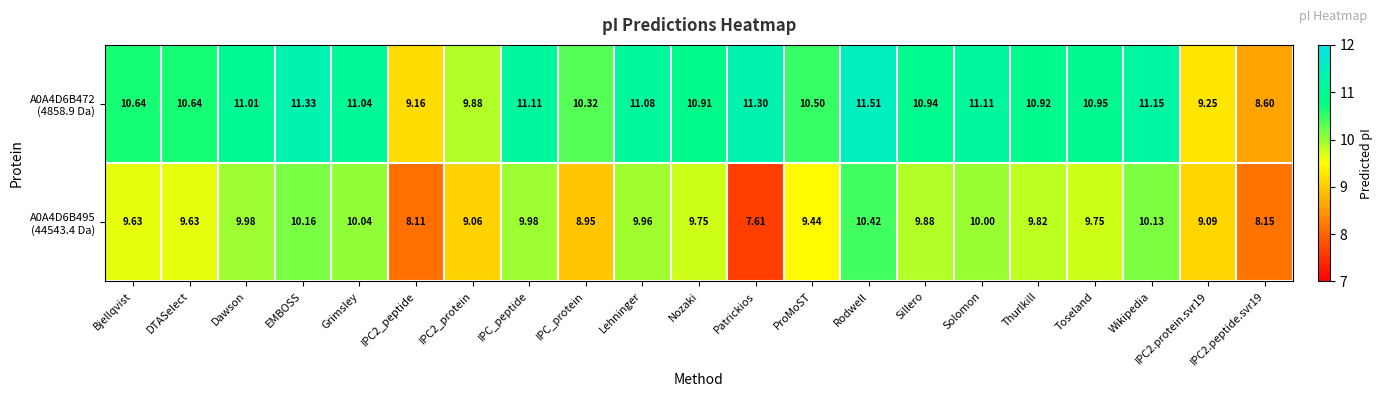

At which category is the sum across all series the highest?

Rodwell